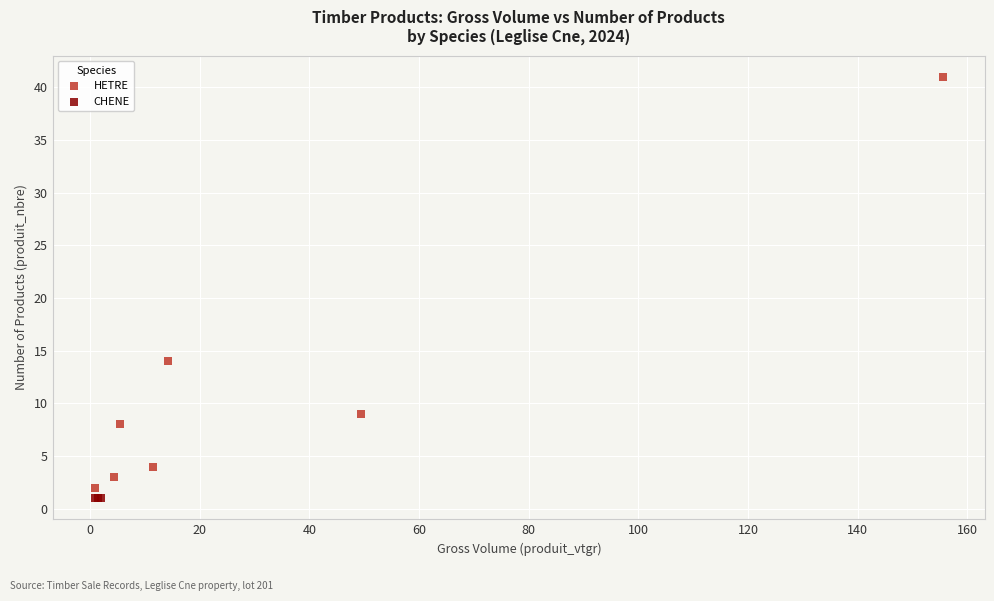

Which series contains the highest Y value?

HETRE